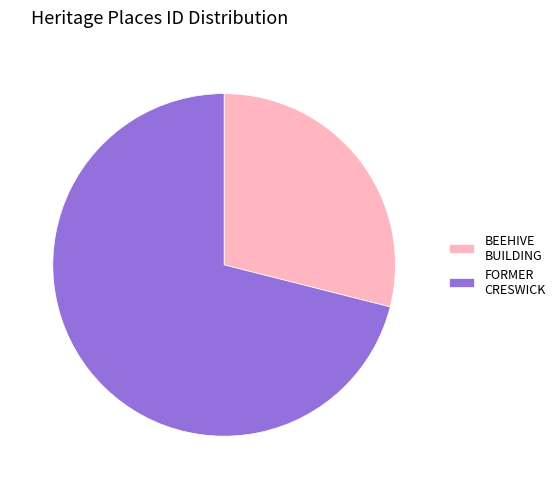

Between FORMER CRESWICK and BEEHIVE BUILDING, which is larger?

FORMER CRESWICK